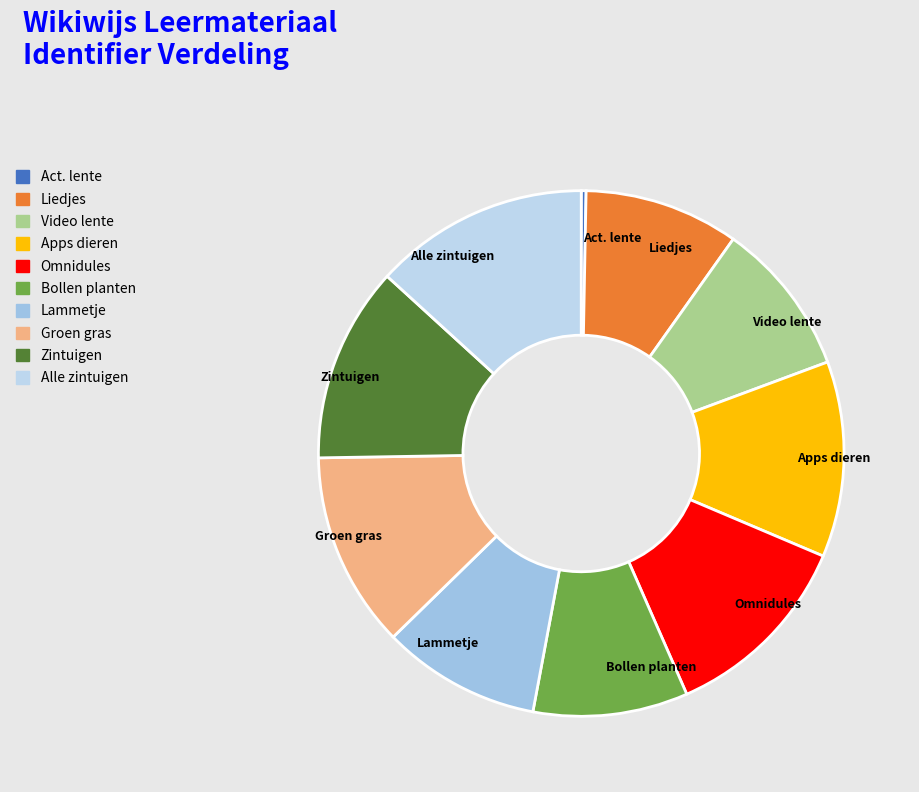

What is the smallest slice in the pie chart?

Act. lente